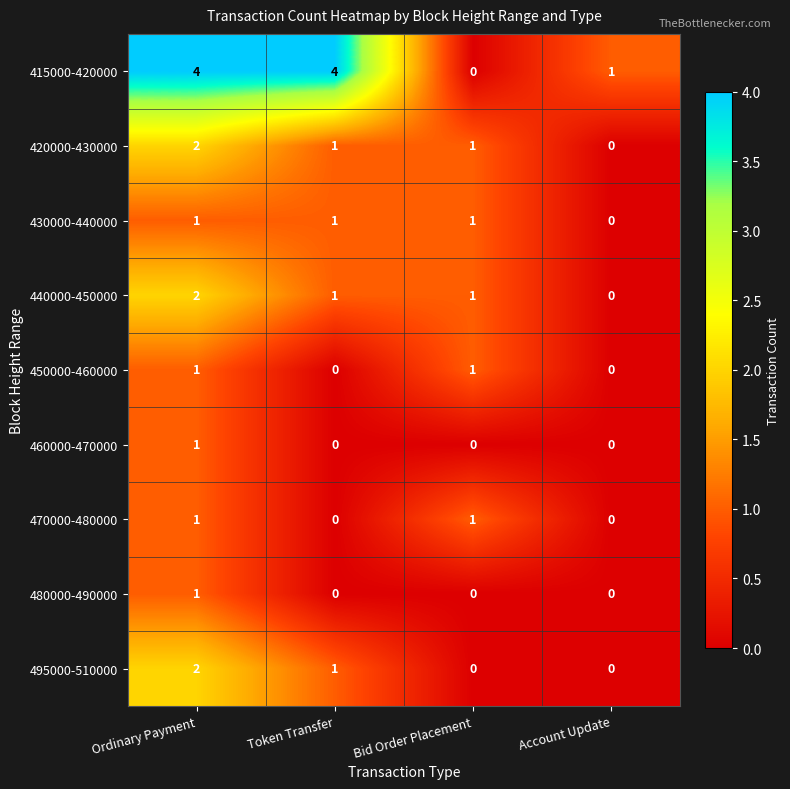

What is the sum of all 495000-510000 values?

3